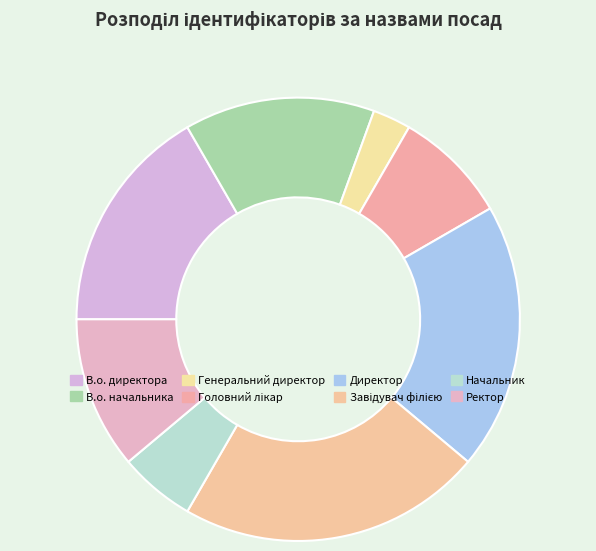

Rank the categories by value from lowest to highest.

Генеральний директор, Начальник, Головний лікар, Ректор, В.о. начальника, В.о. директора, Директор, Завідувач філією